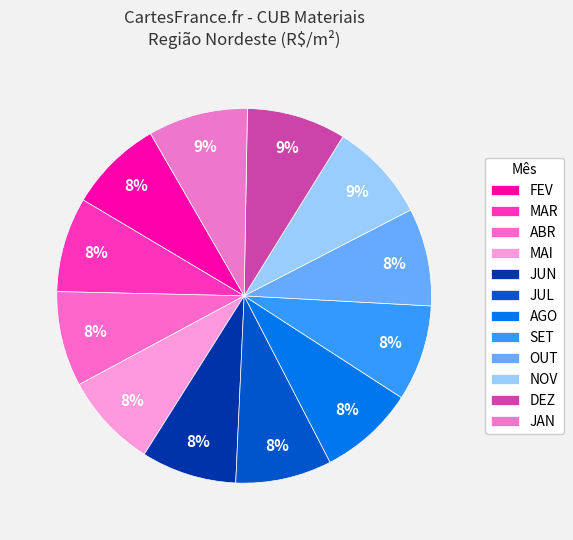

The MAR slice represents 14% of the pie. True or false?

False